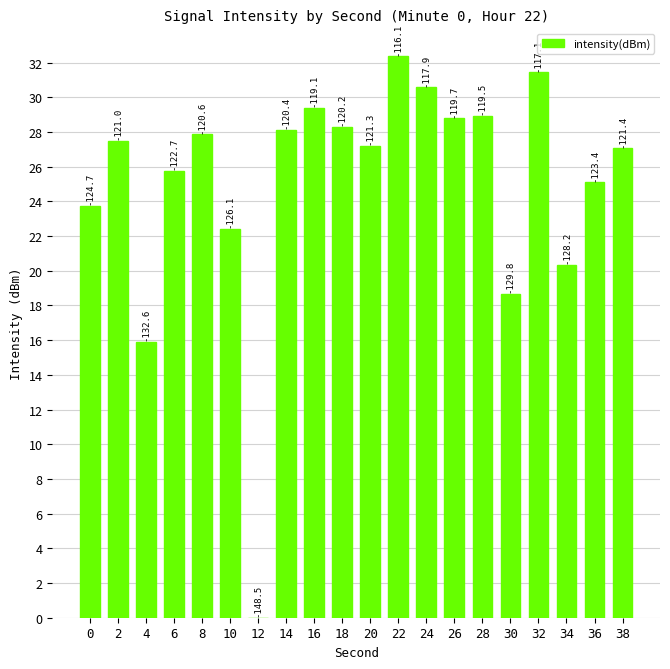

Read the value at 36.

25.1